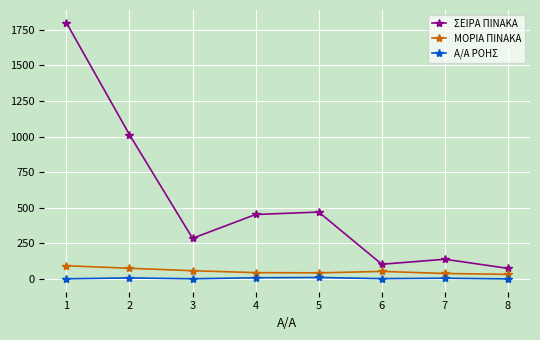

Is this an area chart (filled region under the line)?

No